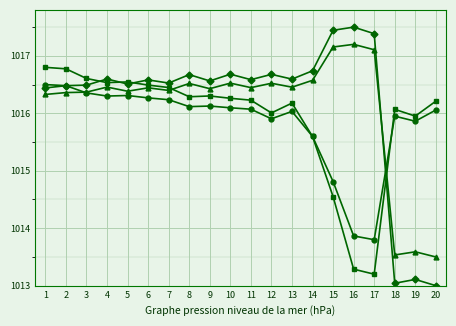

What is the total value across all series at 19?

4058.5